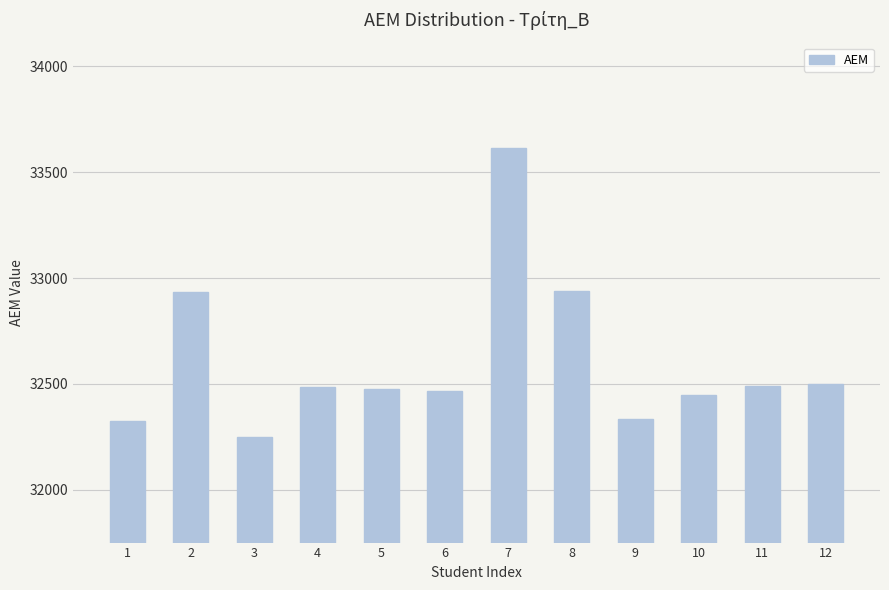

How many bars are there in total?

12